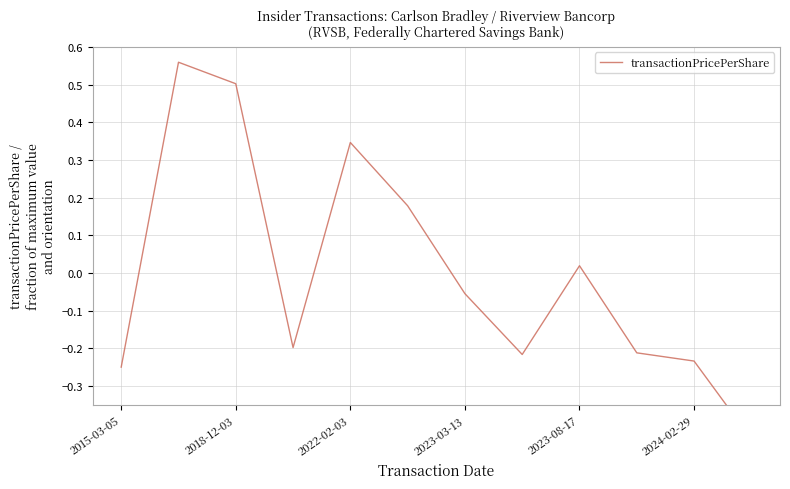

Does the chart display data point markers on the line(s)?

No